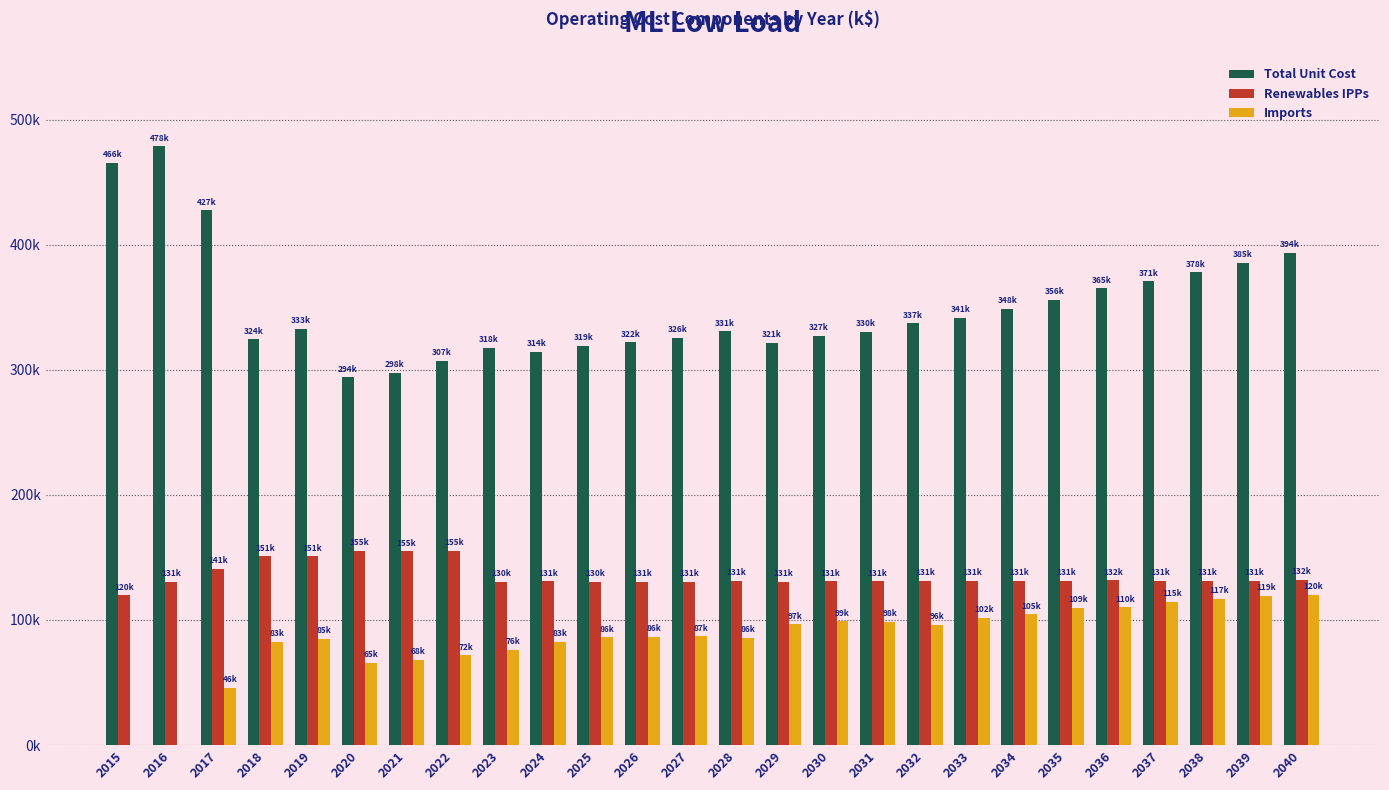

What value does the Imports series have at 2026?

86386.1